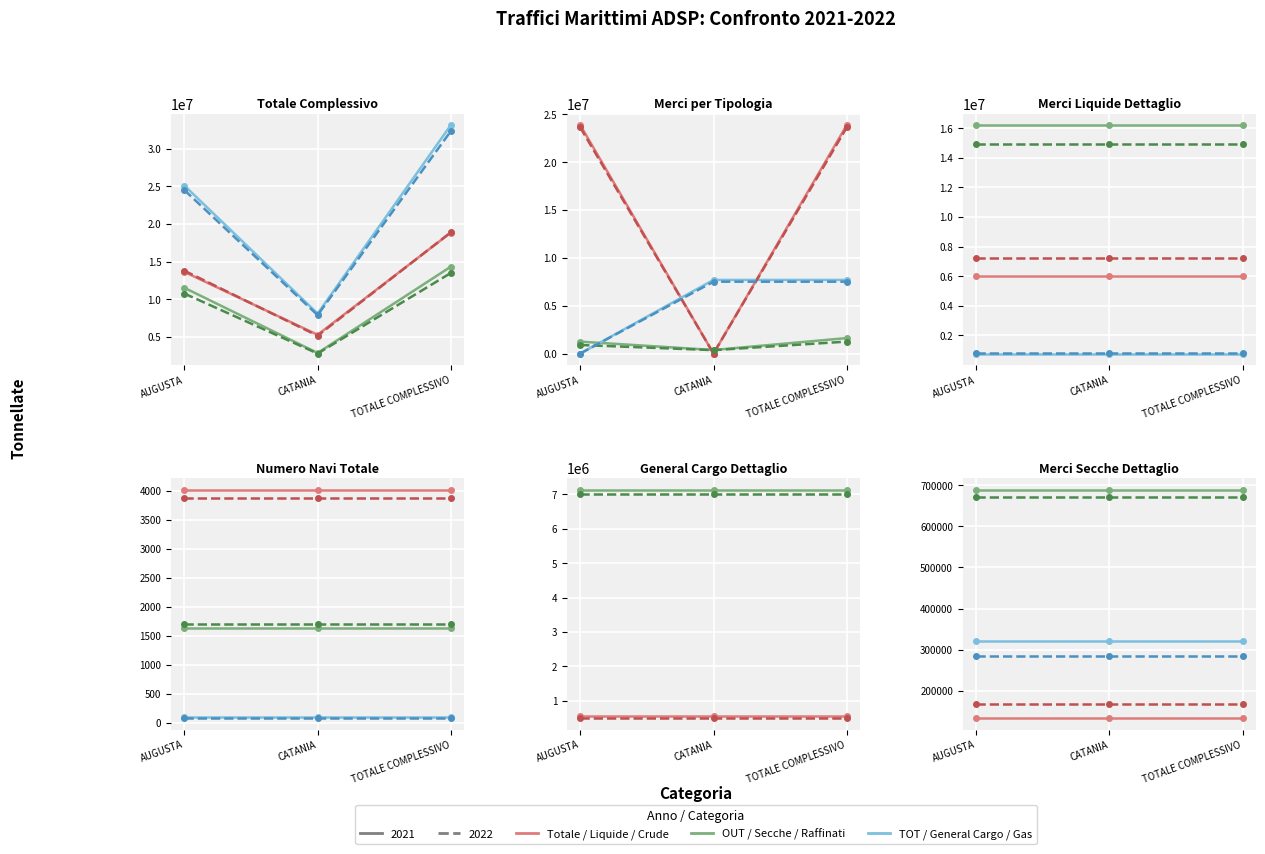

Is the value of TOTALE COMPLESSIVO IN 2022 at AUGUSTA greater than the value of TOTALE COMPLESSIVO TOT 2021 at AUGUSTA?

No